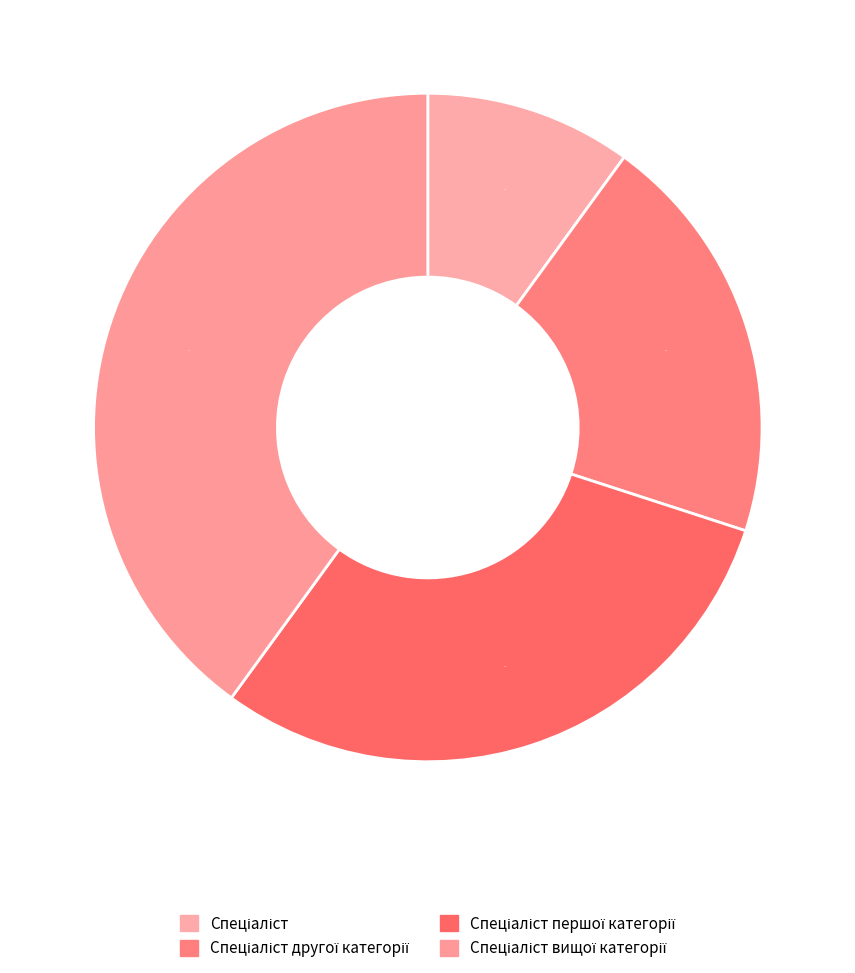

Is it true that Спеціаліст другої категорії is 20% of the pie?

True